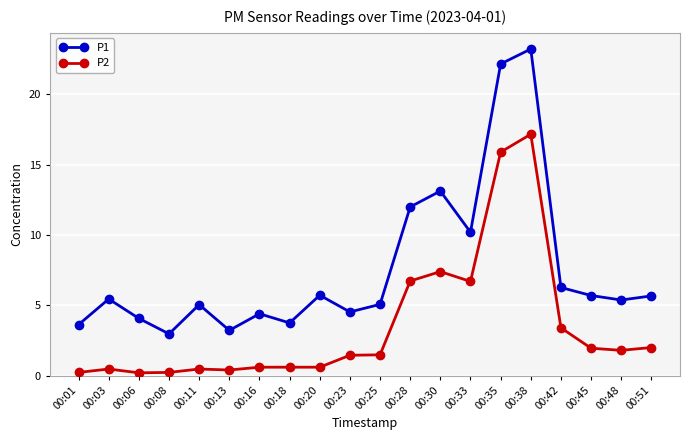

At which category does P1 reach its first local peak?

00:03